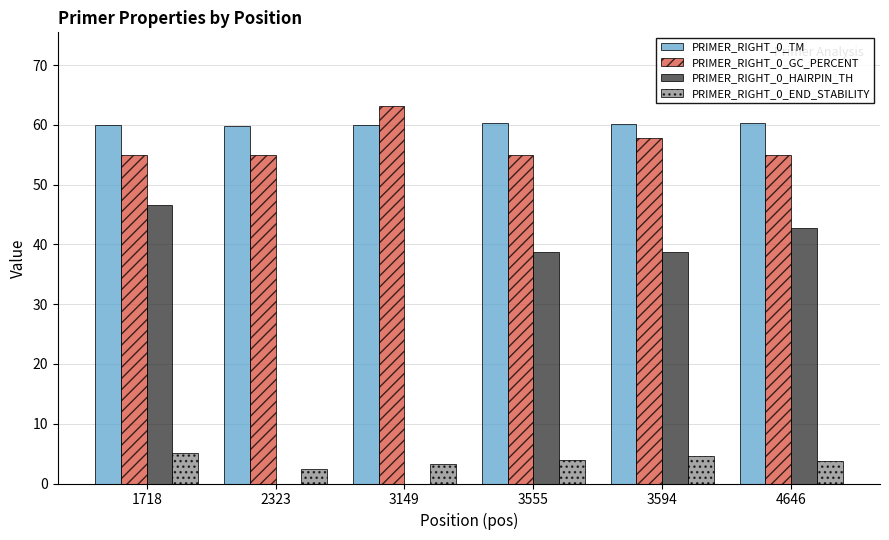

Which series changed the most between 3149 and 4646?

PRIMER_RIGHT_0_HAIRPIN_TH